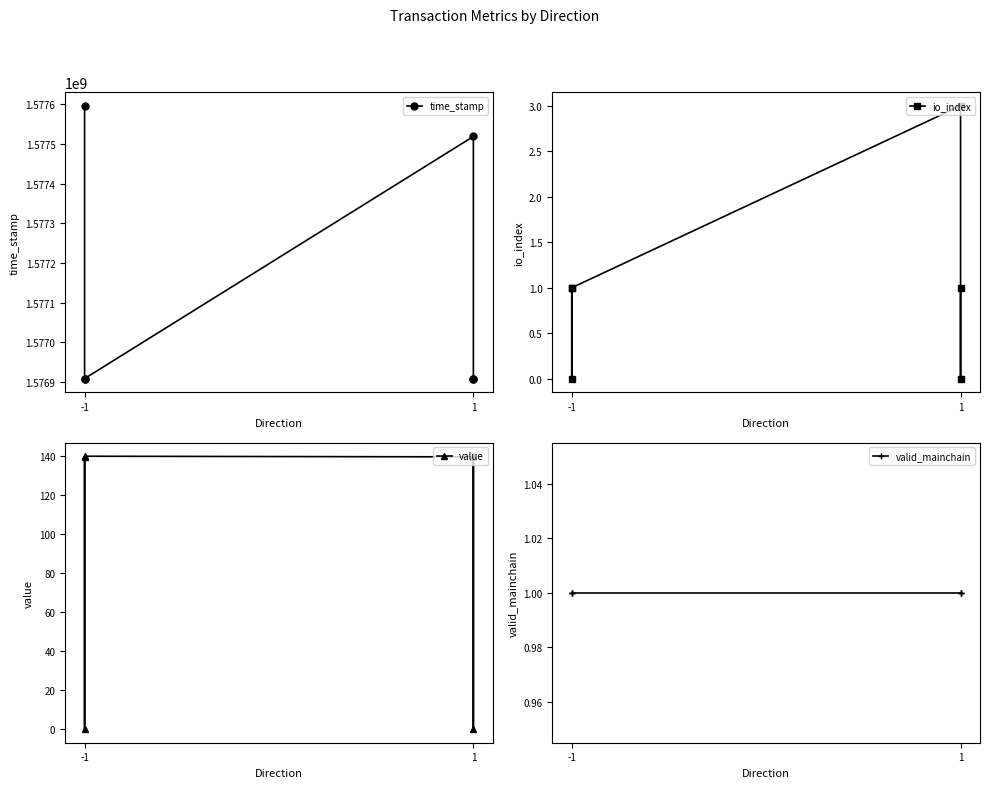

How many data points does each series have?

6